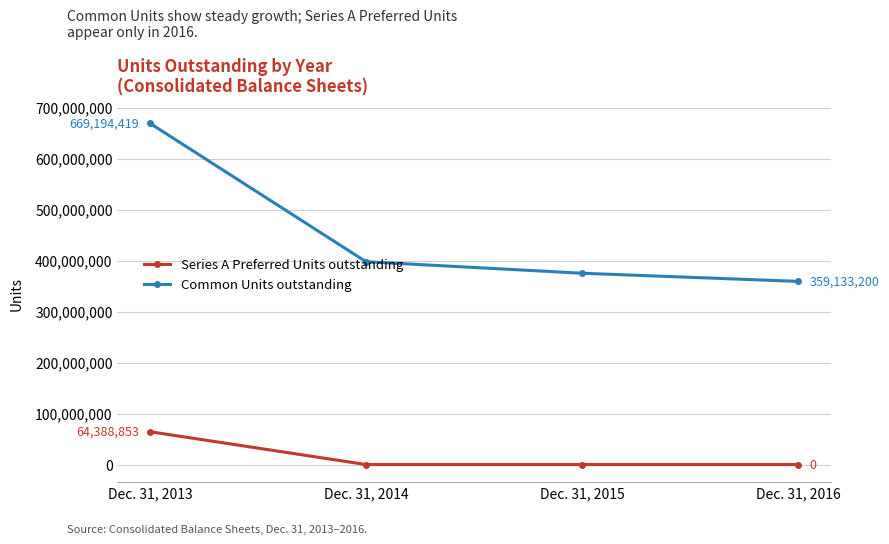

What is the greatest value displayed?

669194419